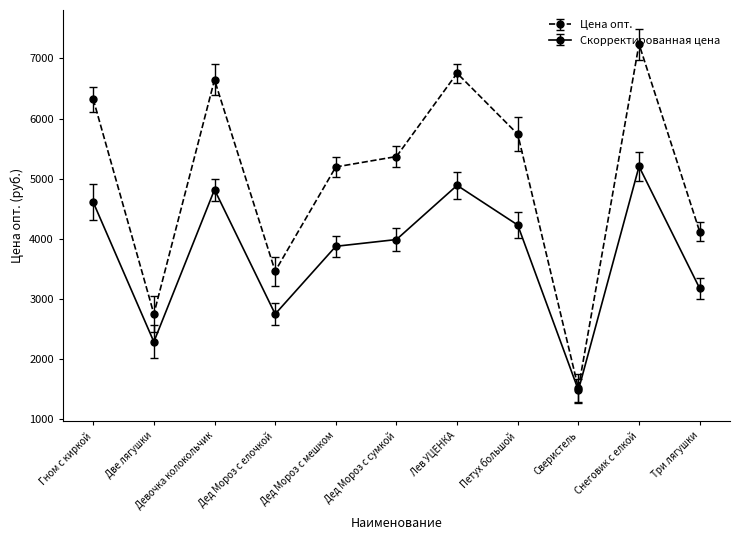

Is this an area chart (filled region under the line)?

No